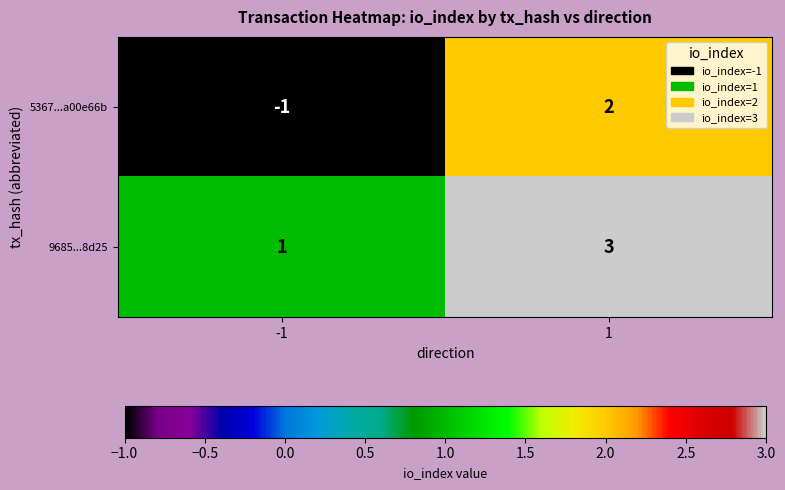

Is it true that 9685...8d25 equals 1 at -1?

True